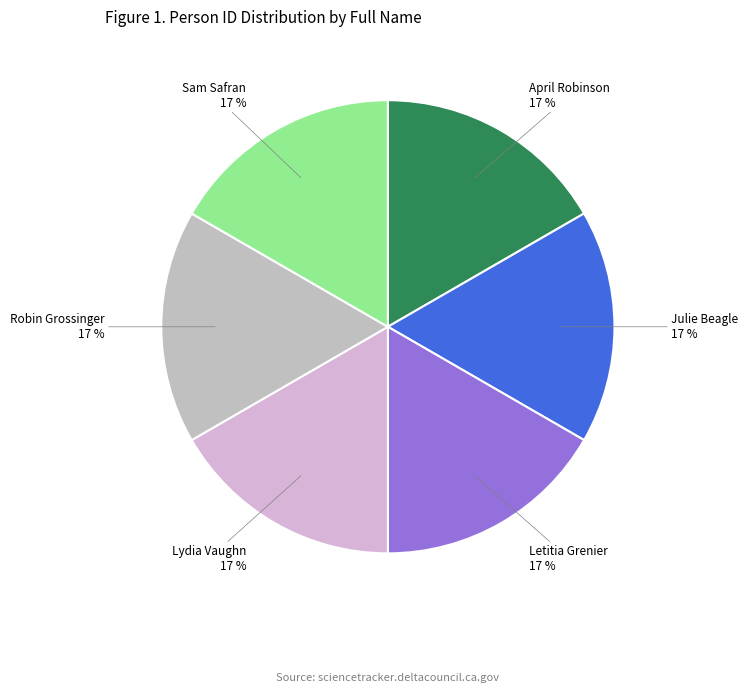

Is Robin Grossinger the majority of the pie?

No